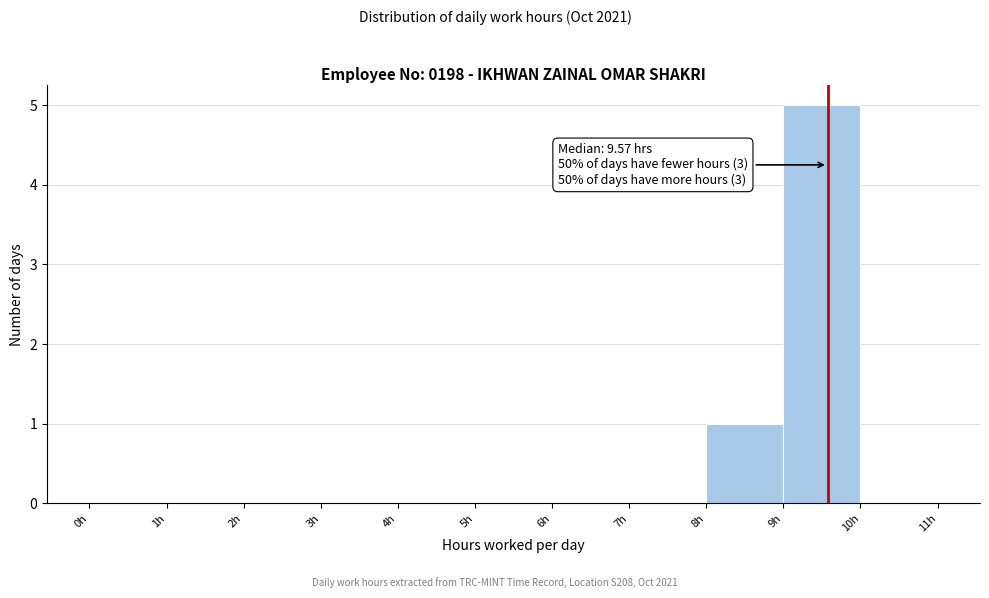

Which range on the x-axis has the tallest bar?

9 to 10